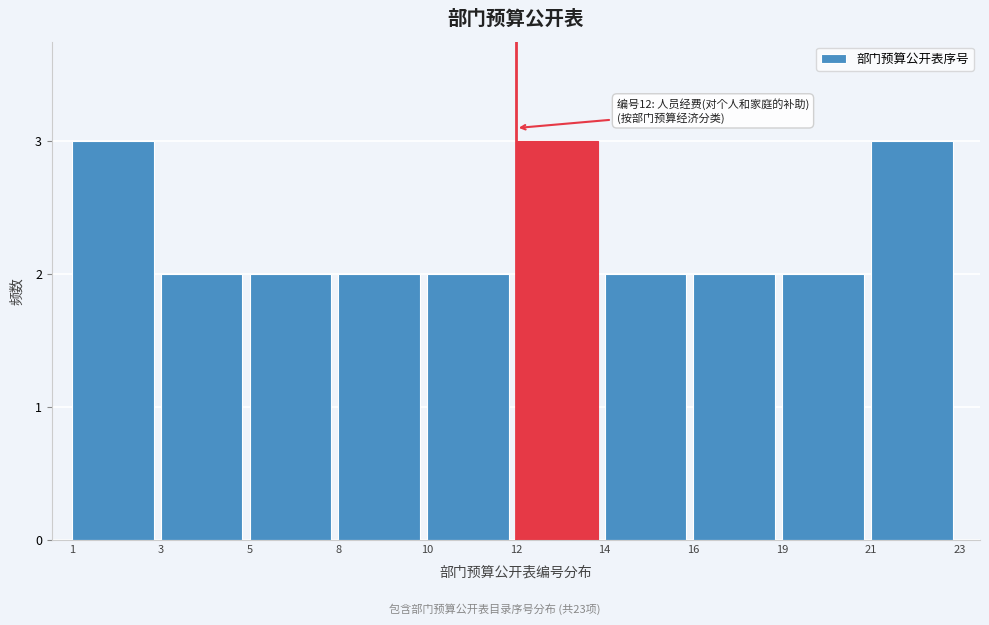

Reading right to left, list all the values displayed in this chart.

3	2	2	2	3	2	2	2	2	3